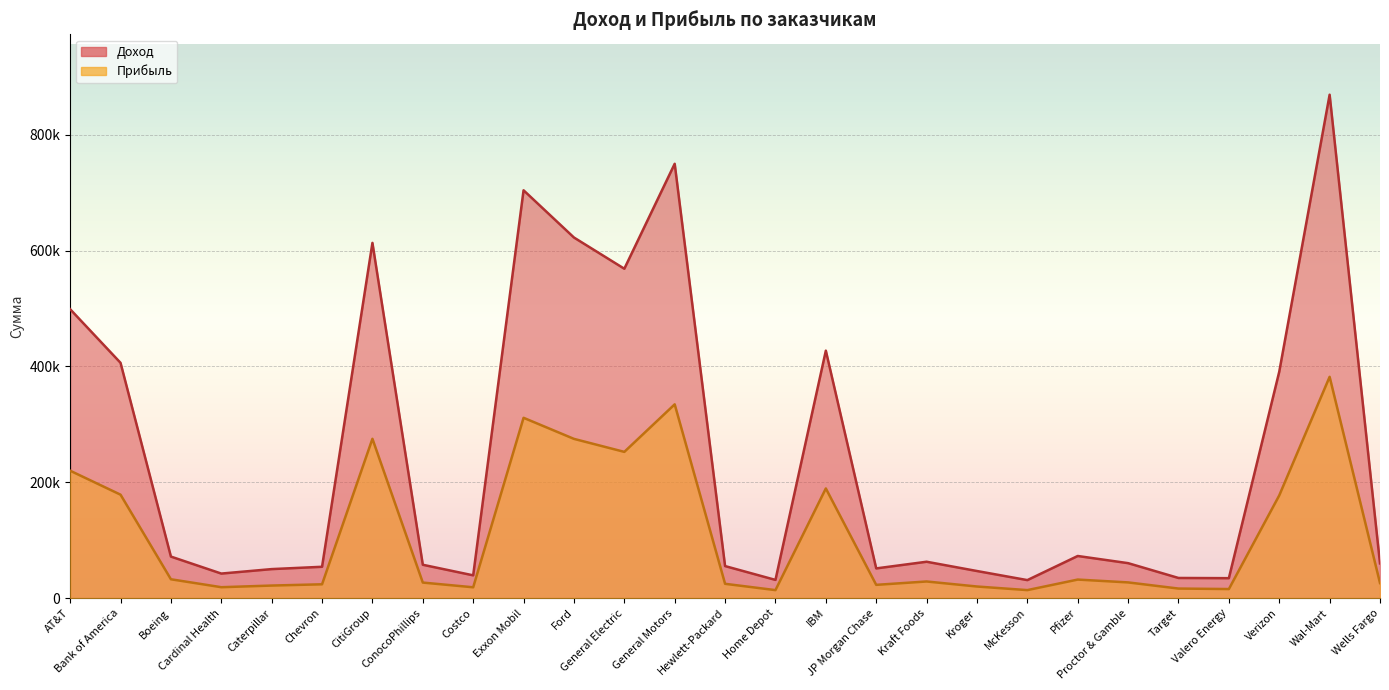

List the series in order of their overall mean, lowest first.

Прибыль, Доход